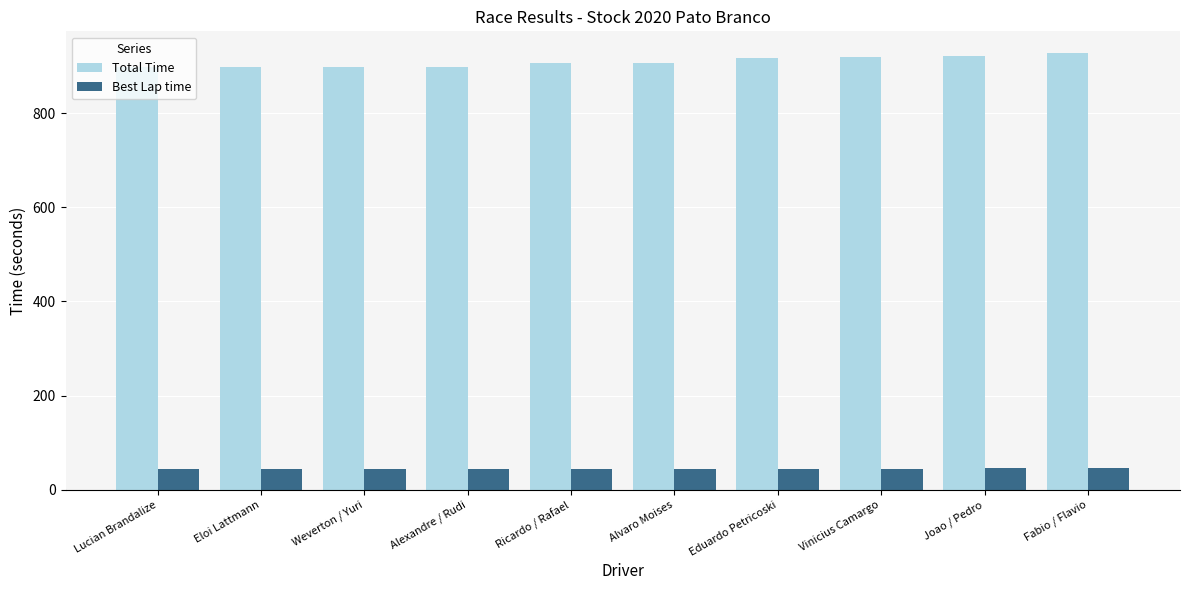

How many values in the Total Time series exceed 906?

5